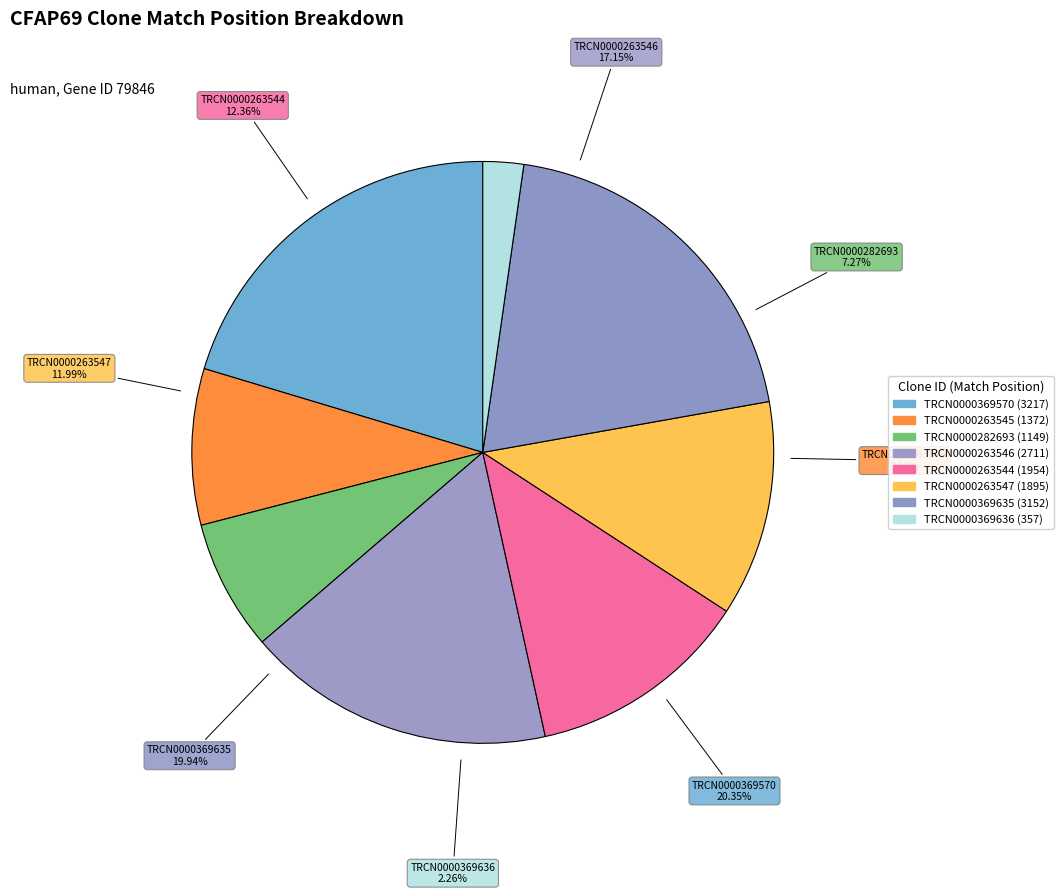

What percentage is the TRCN0000369636 slice, to the nearest percent?

2%